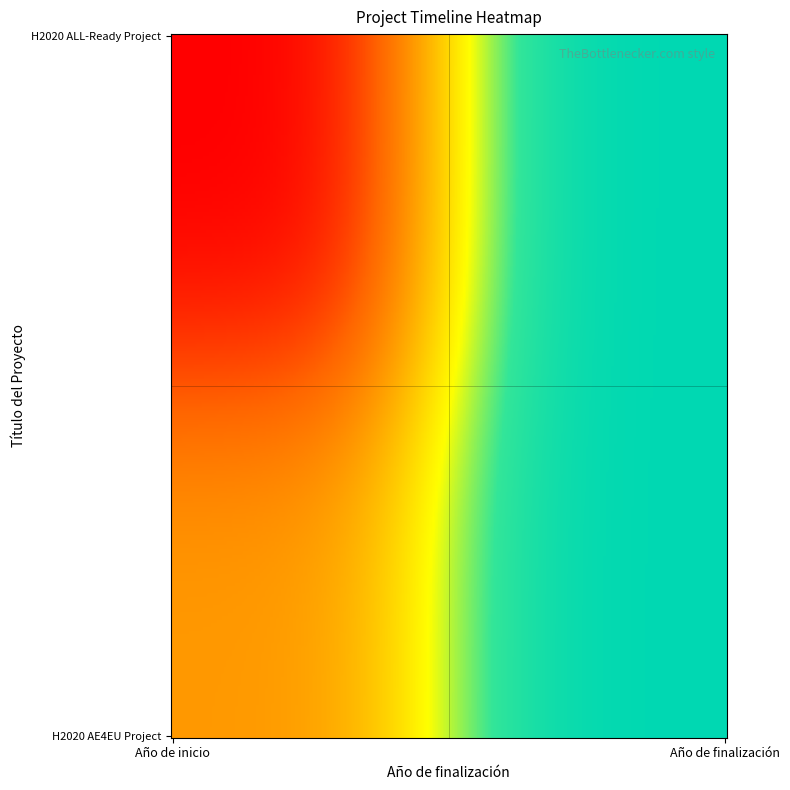

Reading left to right, list all the values displayed in this chart.

H2020 ALL-Ready Project: 2020	2023
H2020 AE4EU Project: 2021	2023